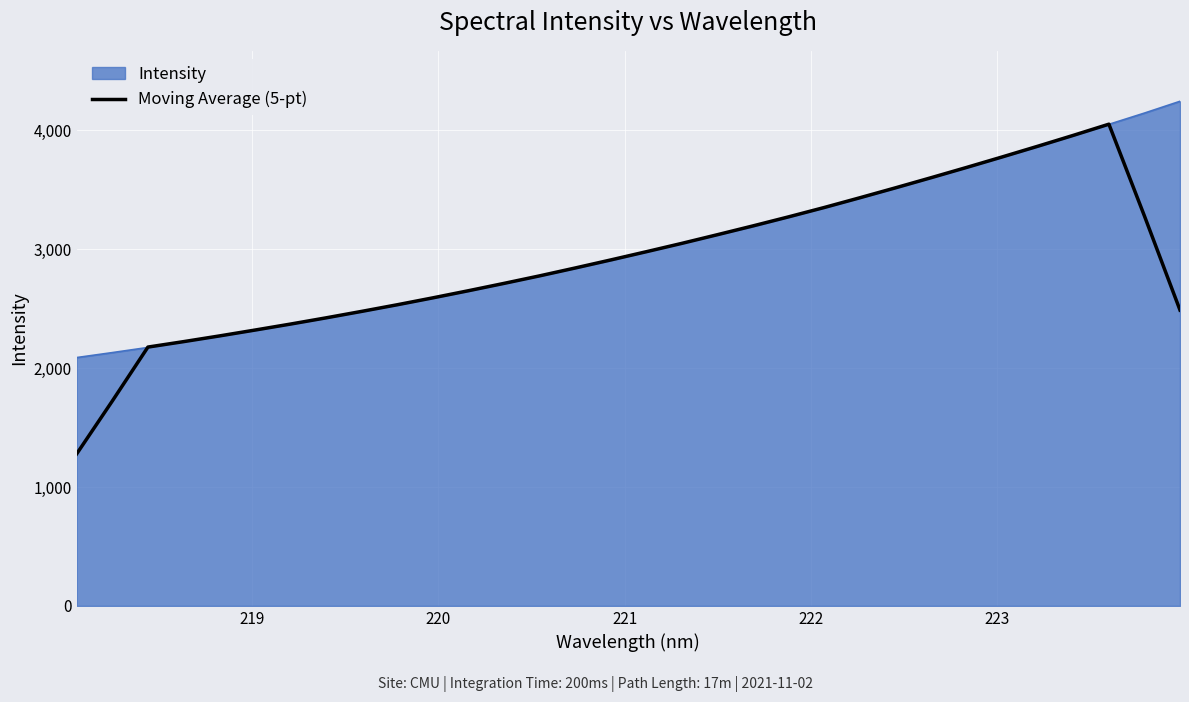

What is the maximum value shown in the chart?

4244.2